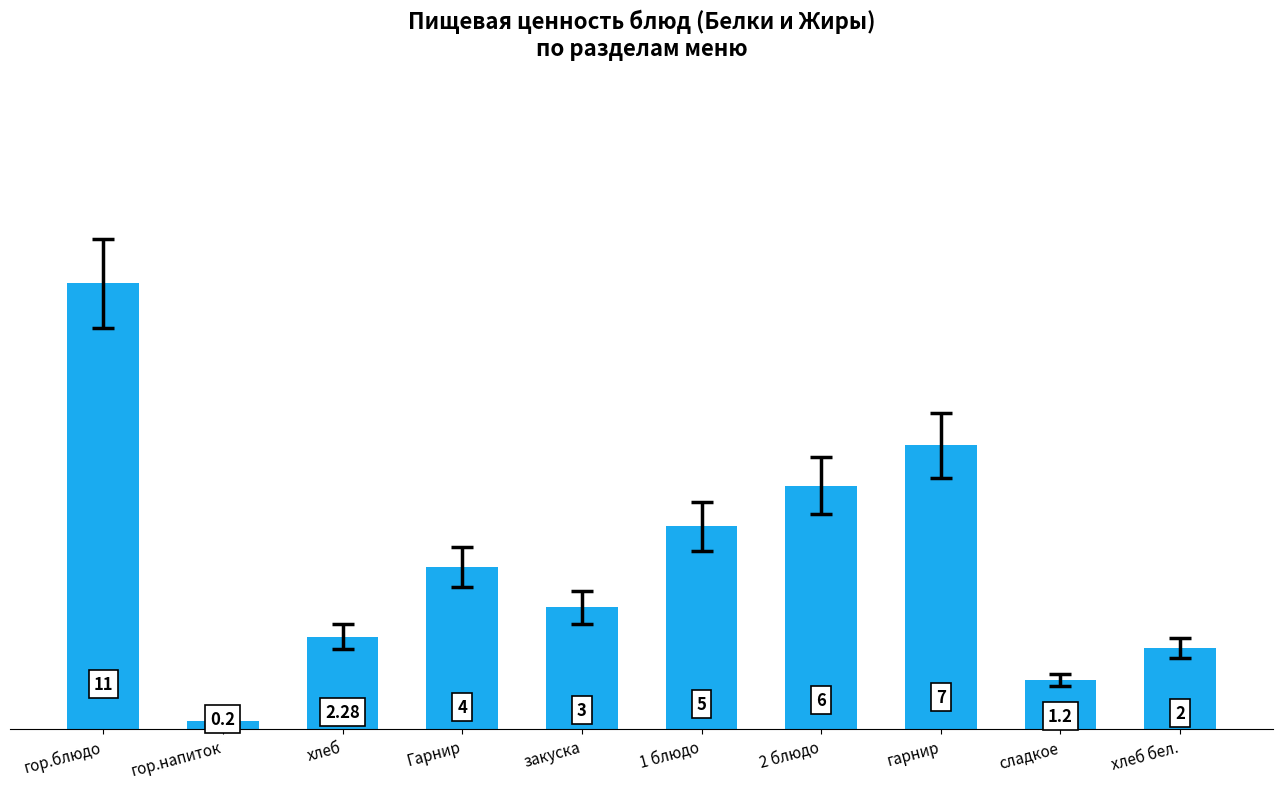

Which has a higher value, гор.блюдо or хлеб?

гор.блюдо